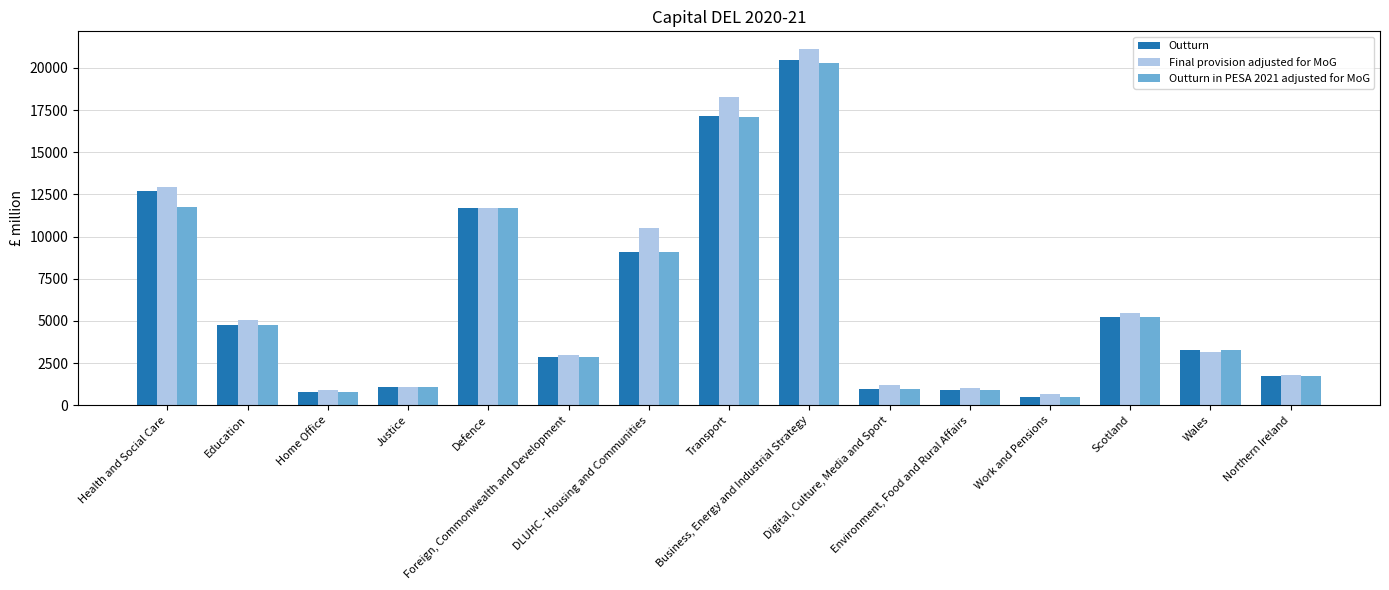

Which series changed the most between DLUHC - Housing and Communities and Transport?

Outturn